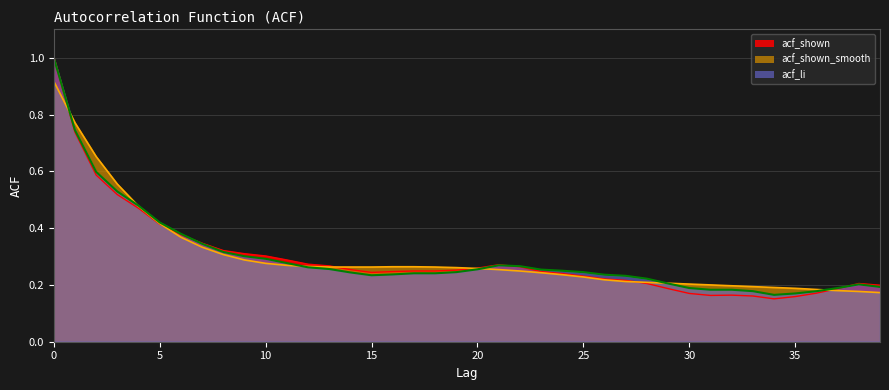

Between 6 and 37, which is larger?

6